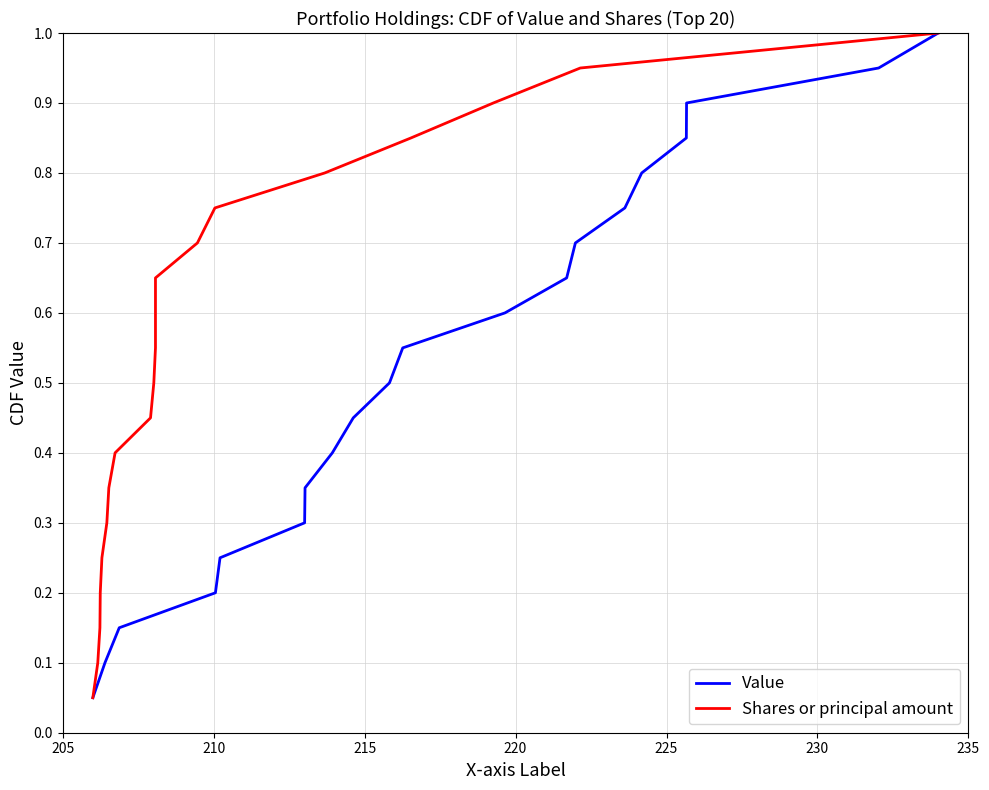

What are all the series names shown in the legend?

Value, Shares or principal amount